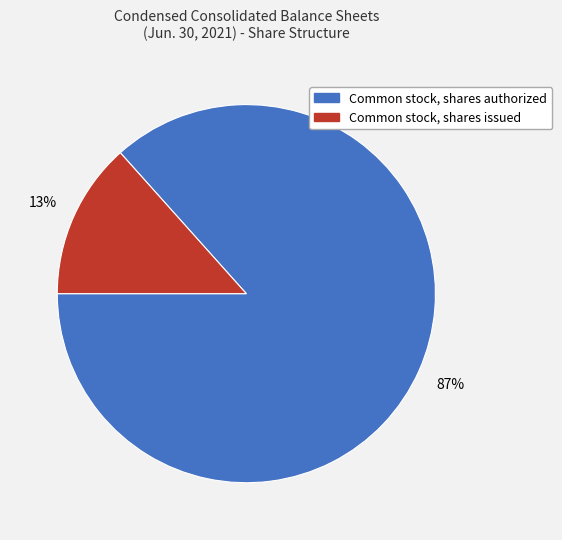

How many slices are in this pie chart?

2